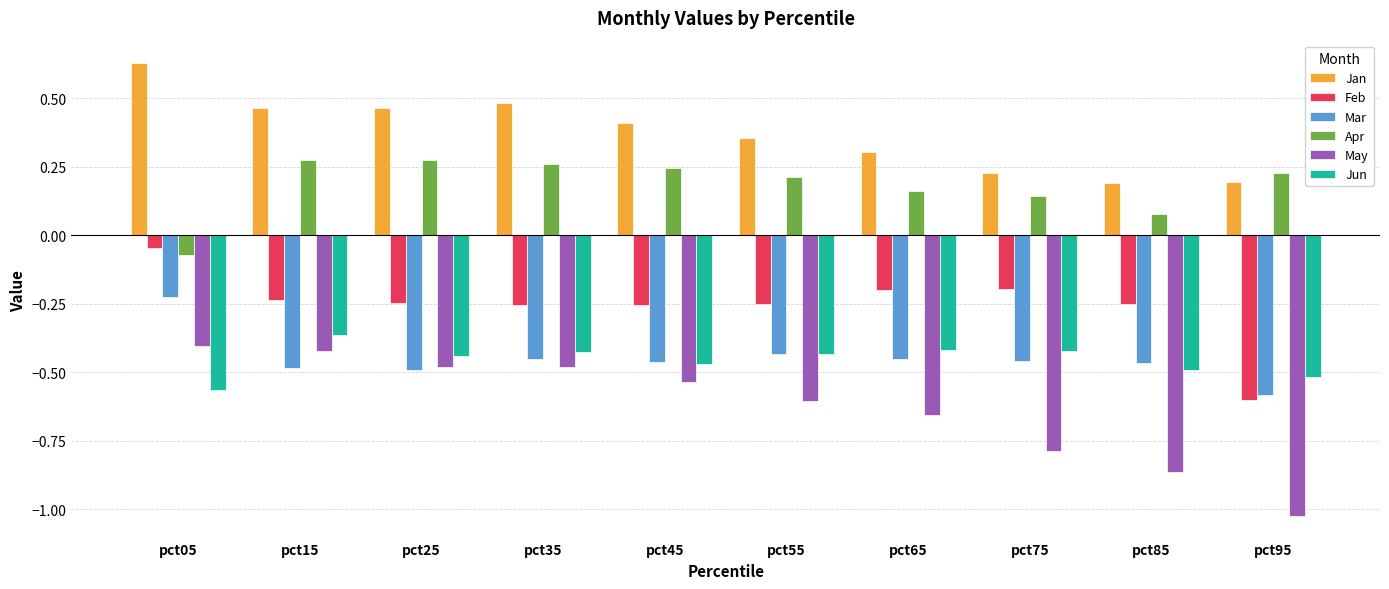

Is it true that Apr equals 0.2 at pct45?

True